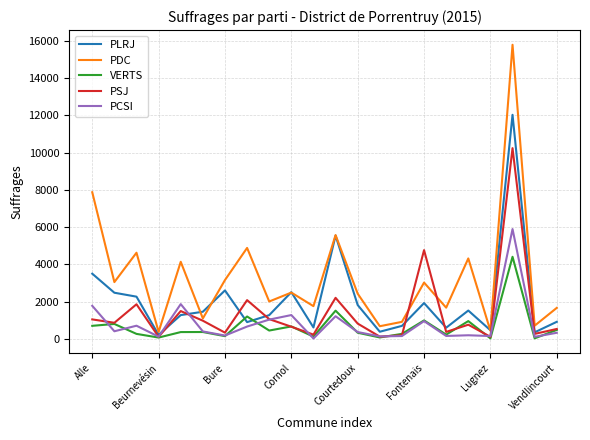

Which series has the widest spread of values?

PDC